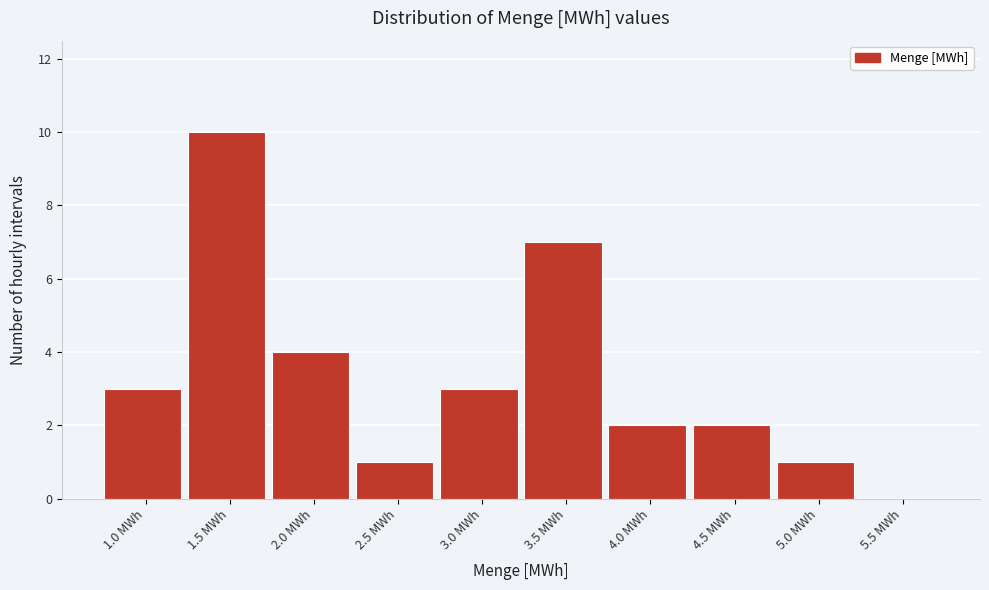

Reading left to right, transcribe all the data shown in this chart.

1.0 MWh=3	1.5 MWh=10	2.0 MWh=4	2.5 MWh=1	3.0 MWh=3	3.5 MWh=7	4.0 MWh=2	4.5 MWh=2	5.0 MWh=1	5.5 MWh=0